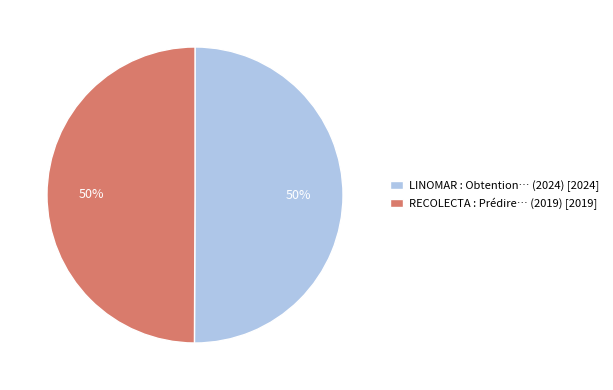

To the nearest percent, what is the combined percentage of LINOMAR : Obtention… (2024) [2024] and RECOLECTA : Prédire… (2019) [2019]?

100%